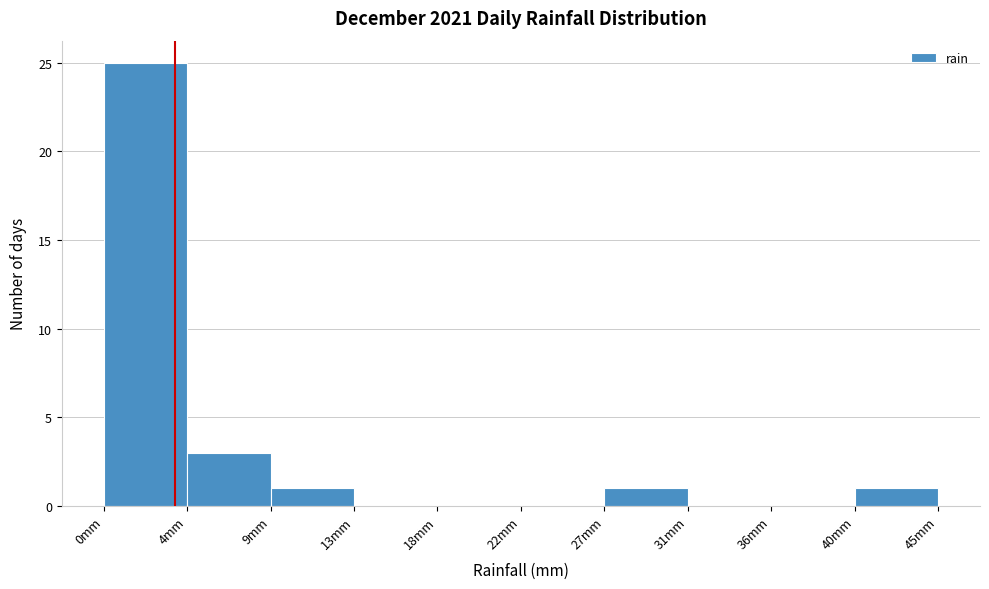

Reading left to right, transcribe this chart: for each bar, give the range it covers on the x-axis and its height. Neither the bar edges nor the heights are printed on the chart, so give them approximately, as read against the axes.

0.0 to 4.5: 25
4.5 to 9.0: 3
9.0 to 13.5: 1
13.5 to 18.0: 0
18.0 to 22.5: 0
22.5 to 27.0: 0
27.0 to 31.5: 1
31.5 to 36.0: 0
36.0 to 40.5: 0
40.5 to 45.0: 1